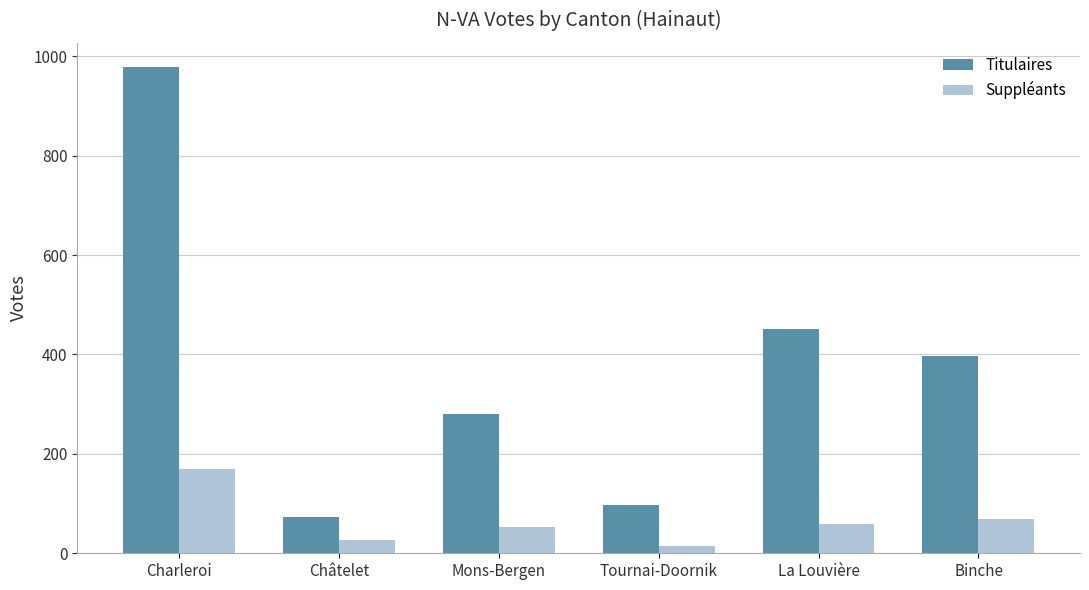

What is the difference between the maximum and minimum values in the Titulaires series?

906